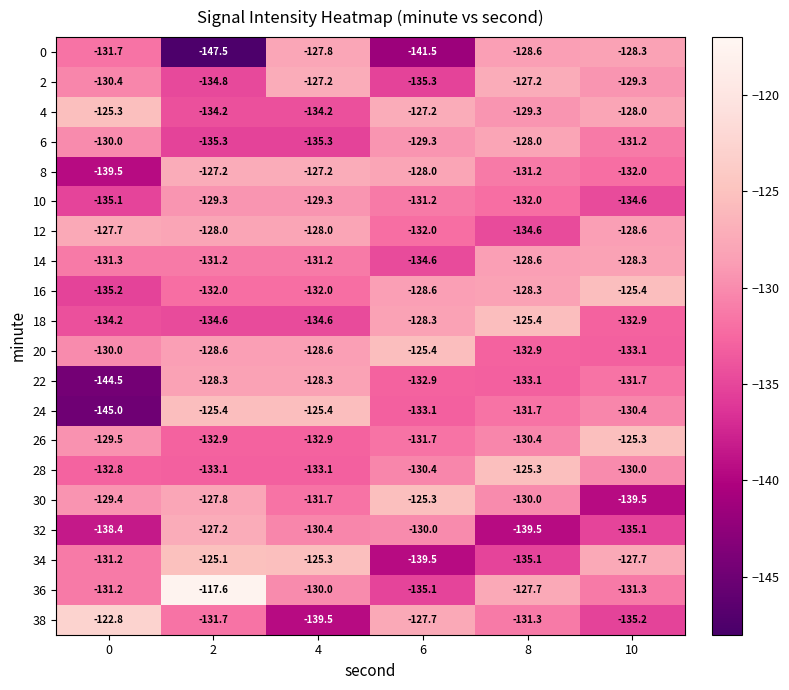

How many series are shown in this chart?

20